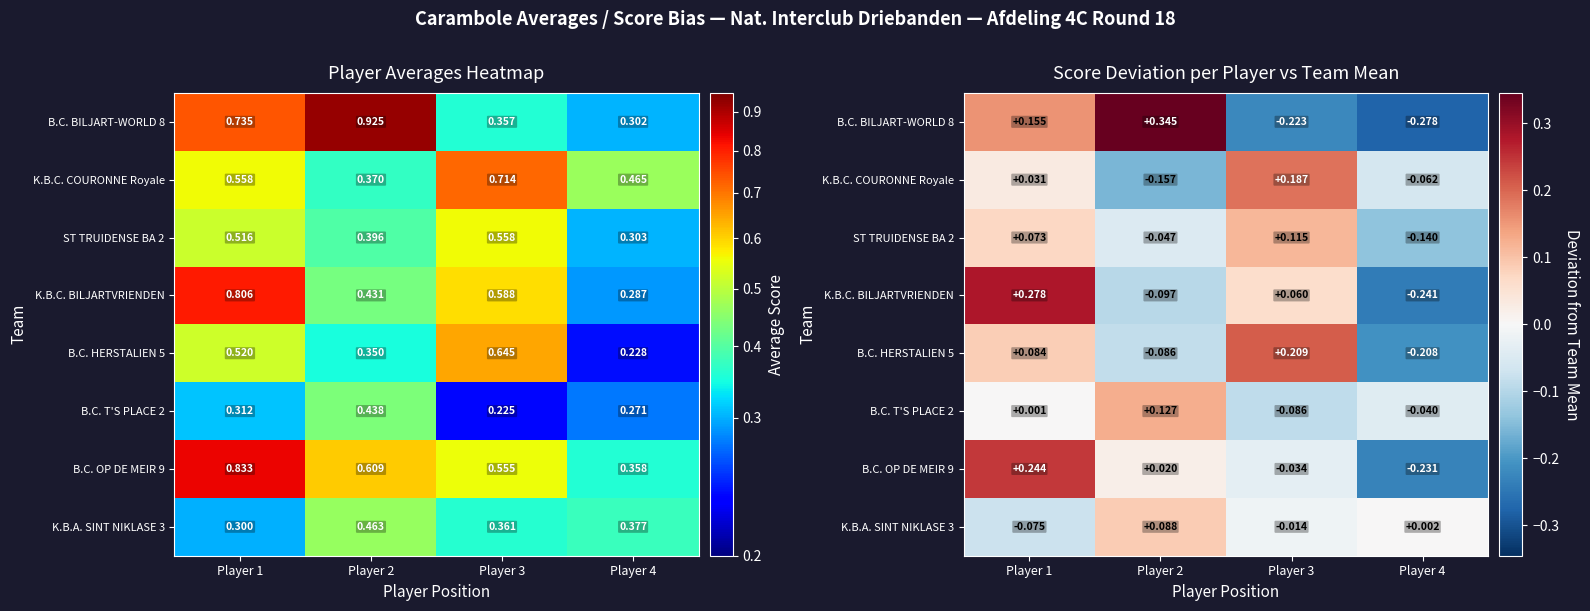

What is the difference between the maximum and minimum values in the B.C. T'S PLACE 2 series?

0.2